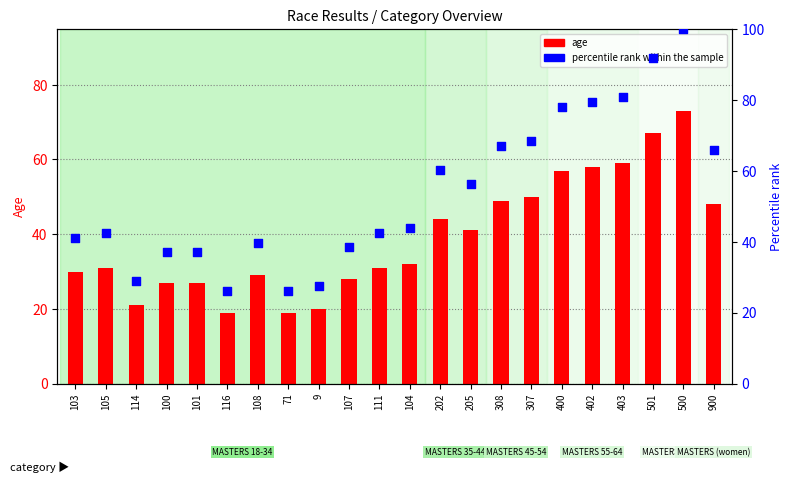

Is the value of percentile rank within the sample at 107 greater than the value of age at 108?

Yes